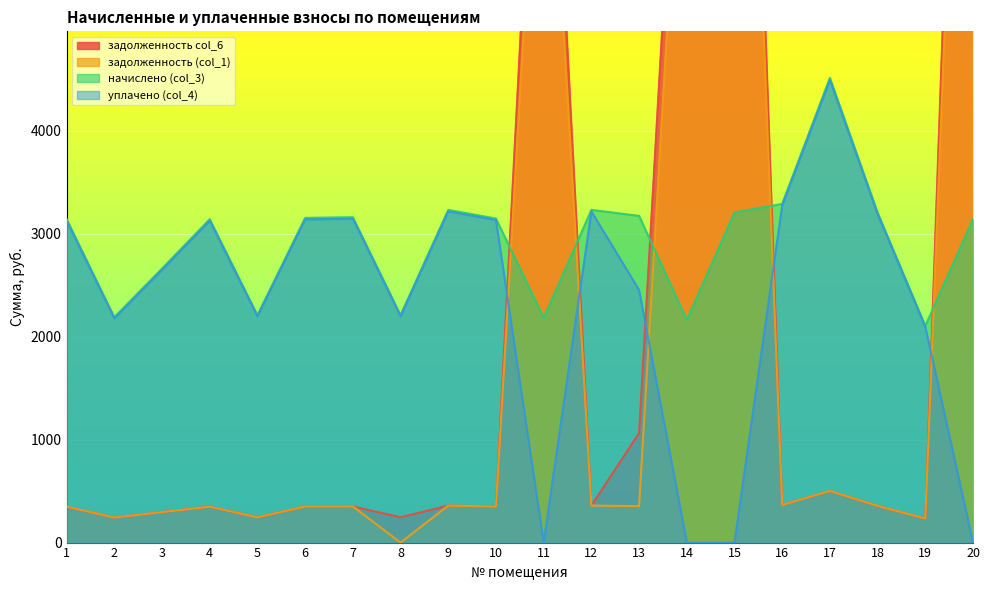

What is the average value of the начислено (col_3) series?

2924.4